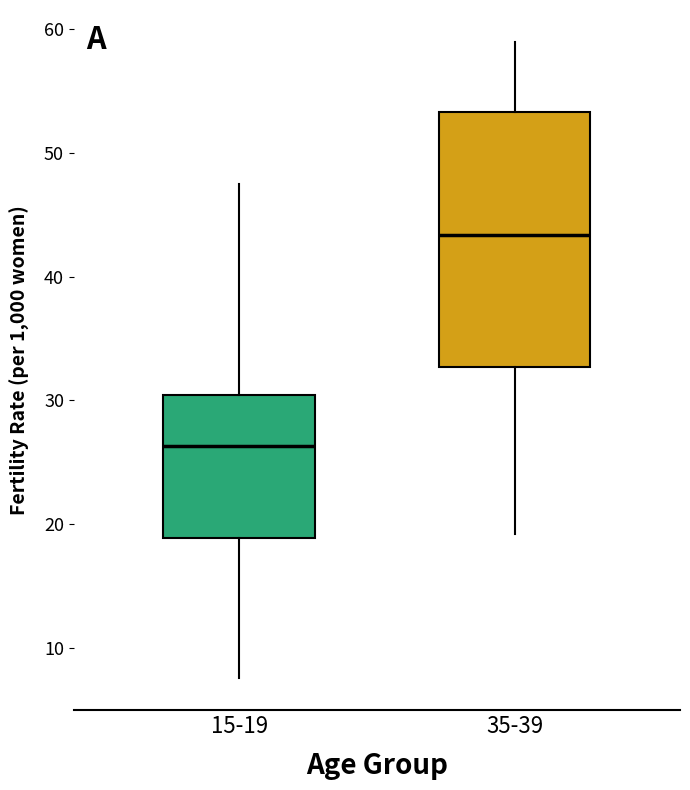

Reading left to right, read every box against the y-axis: the position of its median line, the range the box covers, and the ends of its whiskers. The values are not printed on the chart, so give them approximately, as read against the axis.

15-19: median 26, box 19 to 30, whiskers 8 to 48
35-39: median 43, box 33 to 53, whiskers 19 to 59